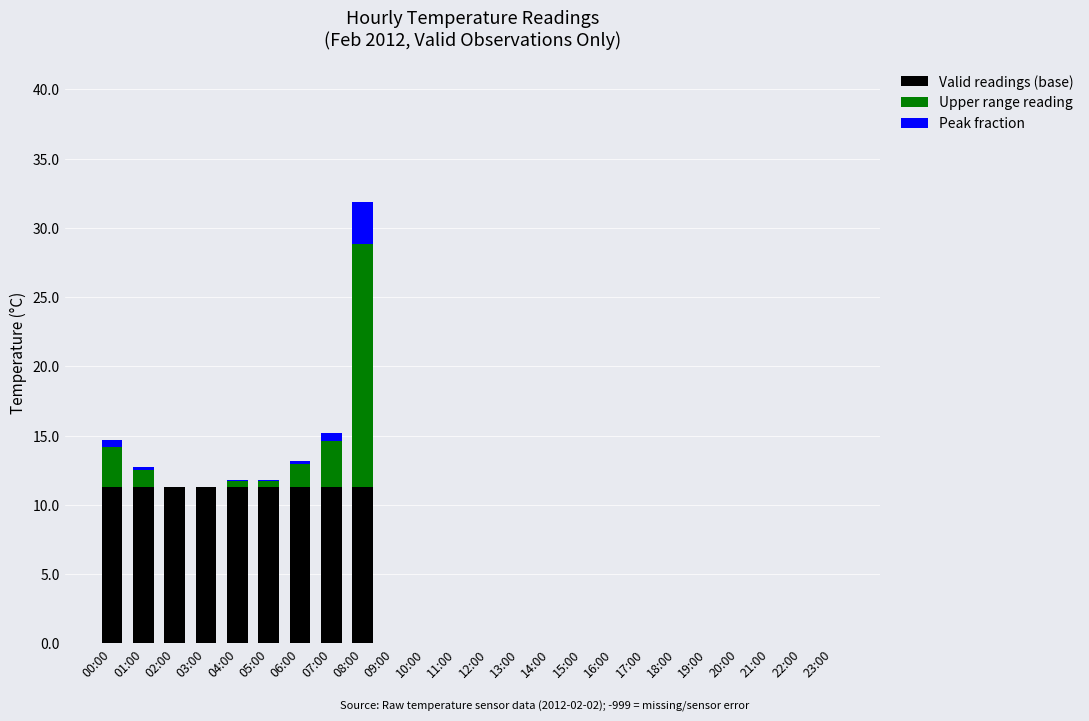

What are all the series names shown in the legend?

Valid readings (base), Upper range reading, Peak fraction